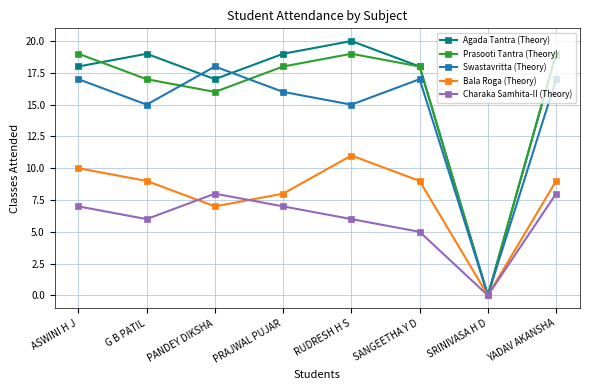

Between PRAJWAL PUJAR and SRINIVASA H D, which series saw the biggest shift?

Agada Tantra (Theory)